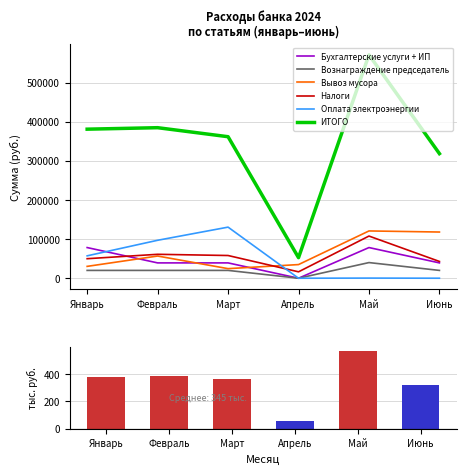

What are all the series names shown in the legend?

Бухгалтерские услуги + ИП, Вознаграждение председатель, Вывоз мусора, Налоги, Оплата электроэнергии, ИТОГО